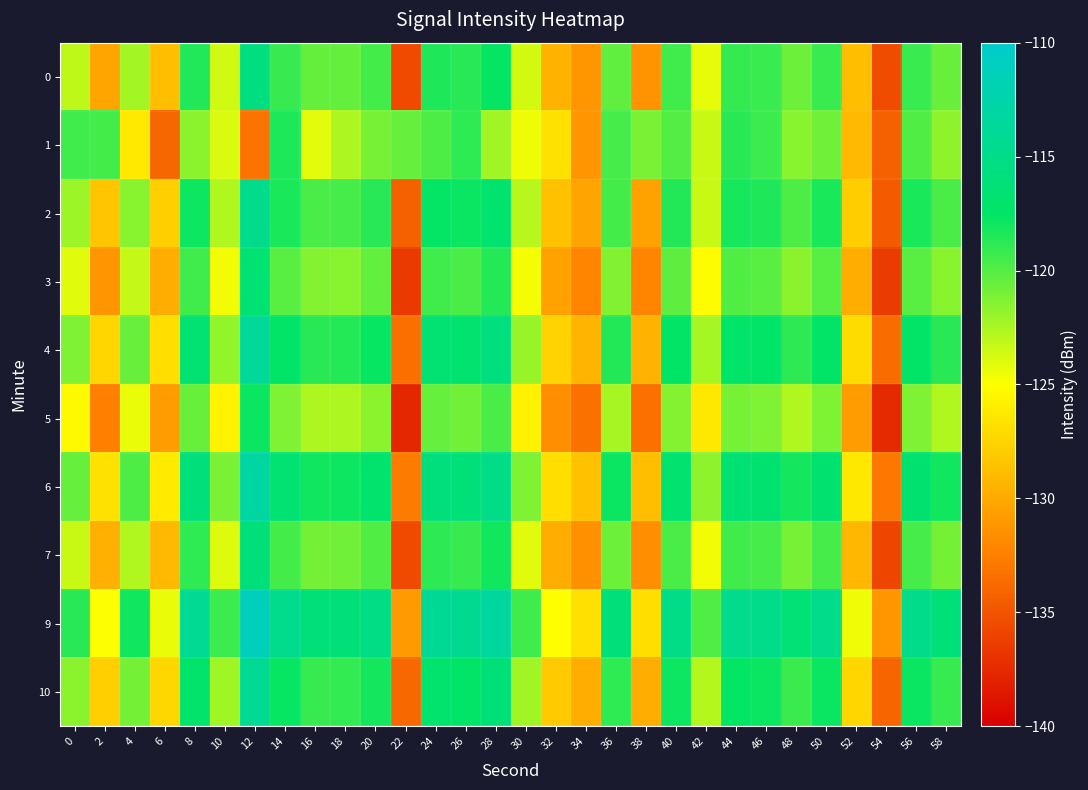

What is the greatest value displayed?

-111.3